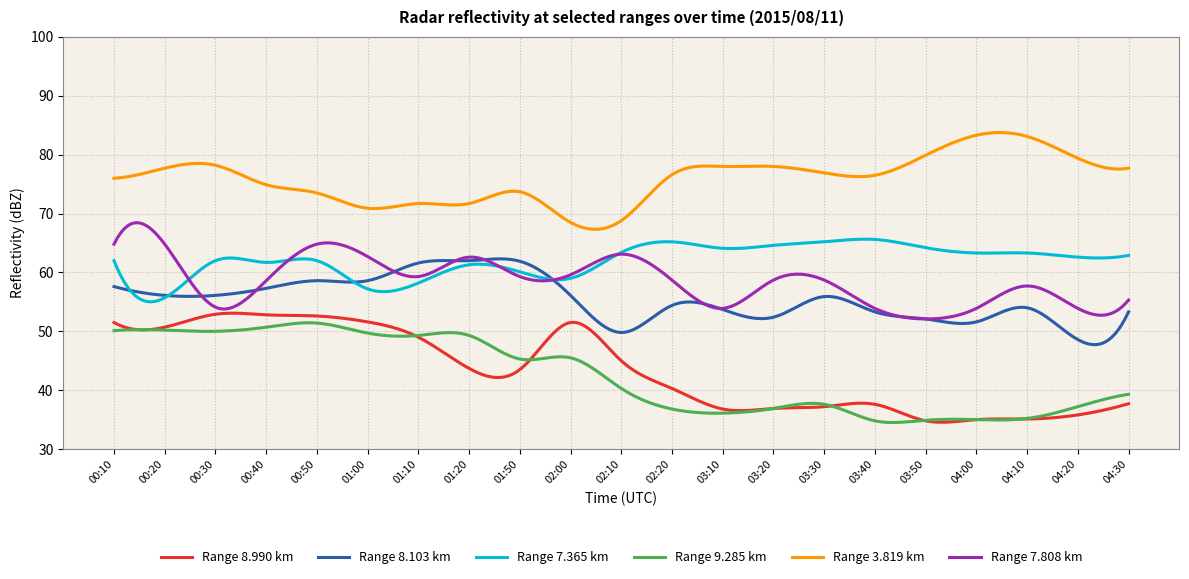

Which series has the largest total across all categories?

Range 3.819 km